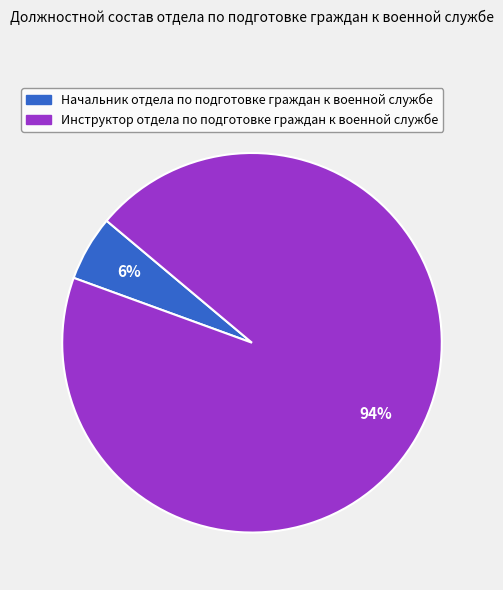

True or false: Начальник отдела по подготовке граждан к военной службе accounts for 6% of the total.

True